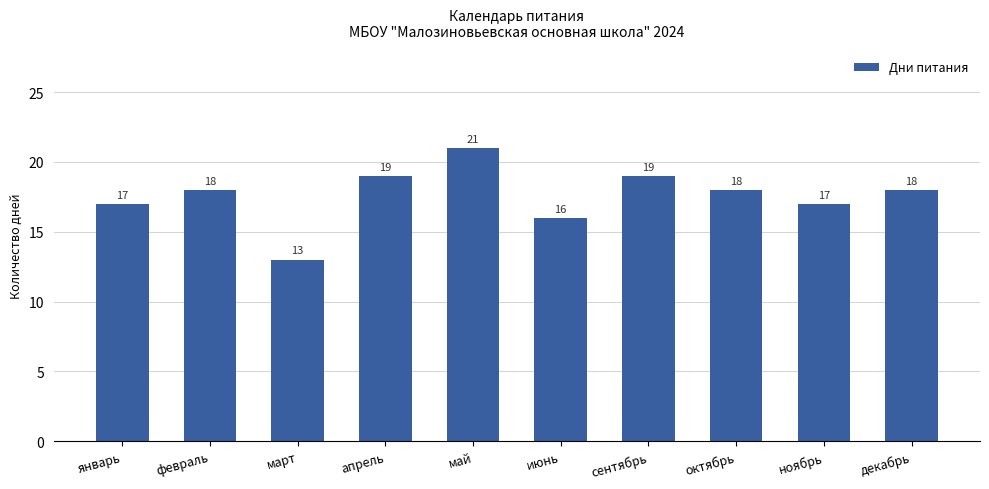

Which has a higher value, ноябрь or апрель?

апрель